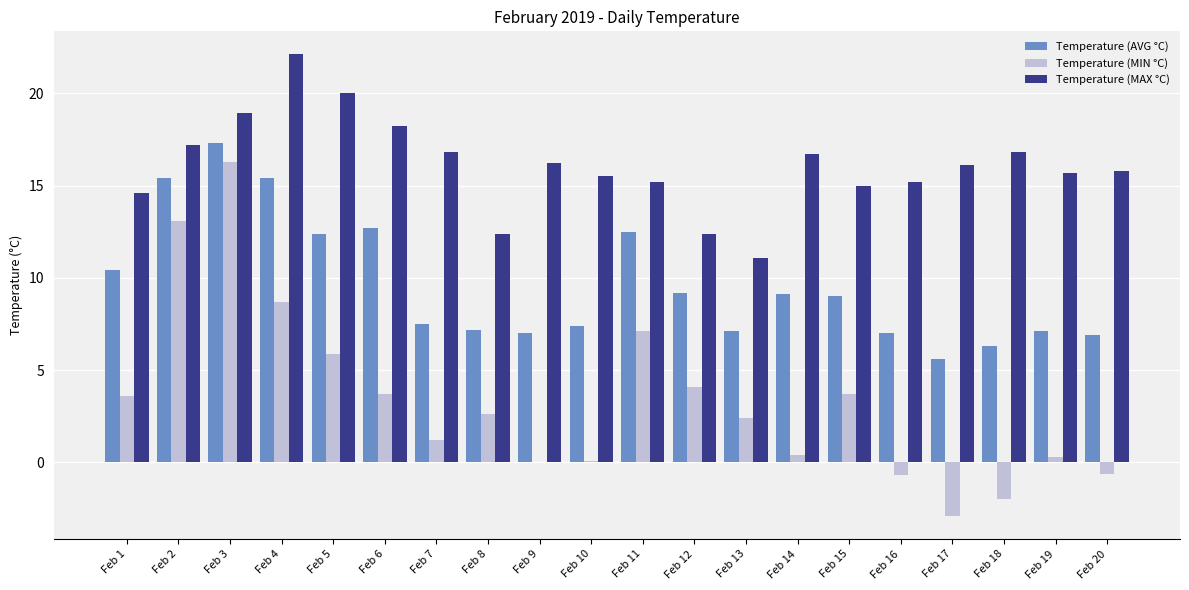

At which label does Temperature (AVG °C) reach its peak?

Feb 3